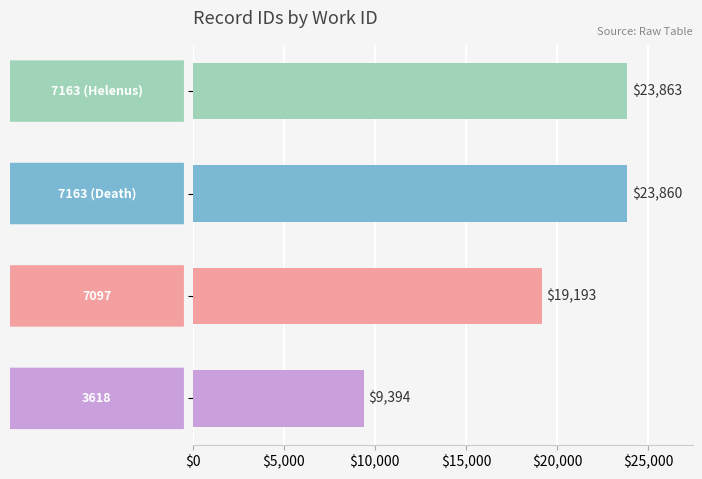

How many bars are there in total?

4